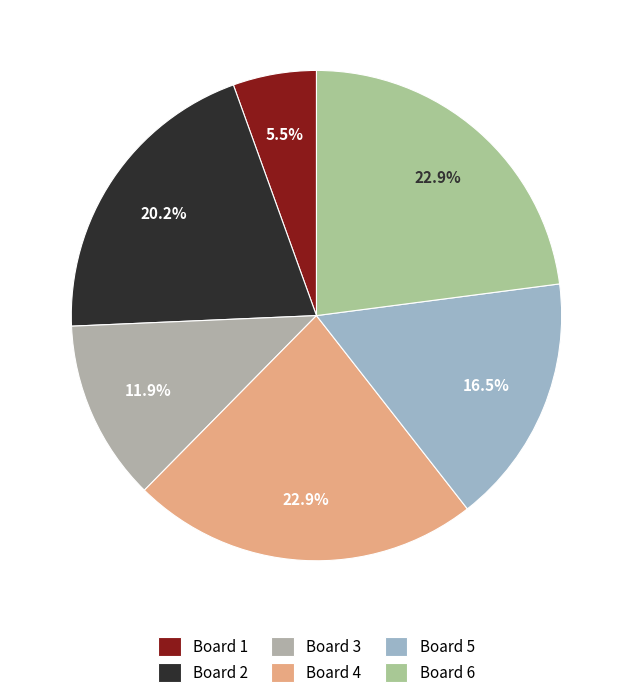

To the nearest percent, what portion does Board 6 represent?

23%